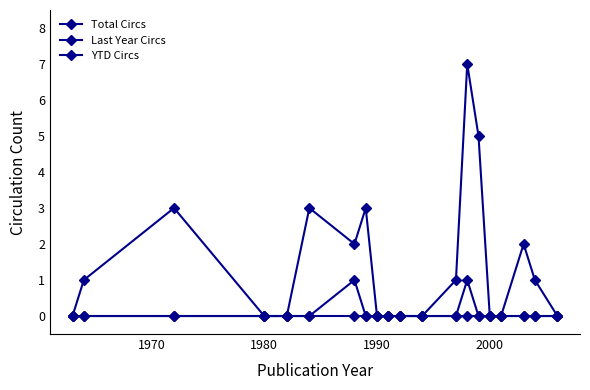

Count the number of categories in the chart.

20